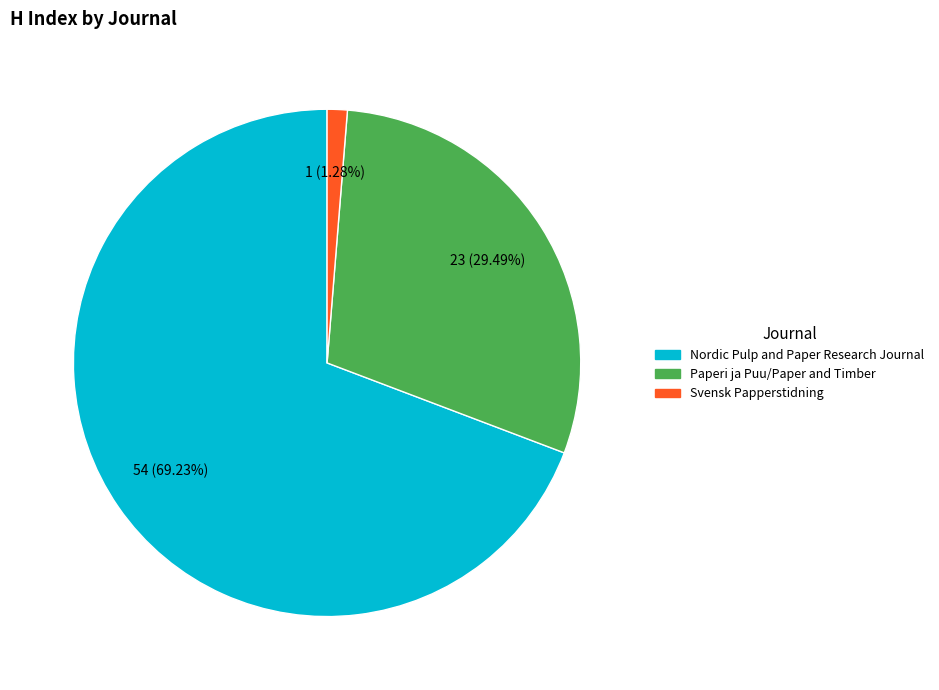

What percentage is the Svensk Papperstidning slice, to the nearest percent?

1%